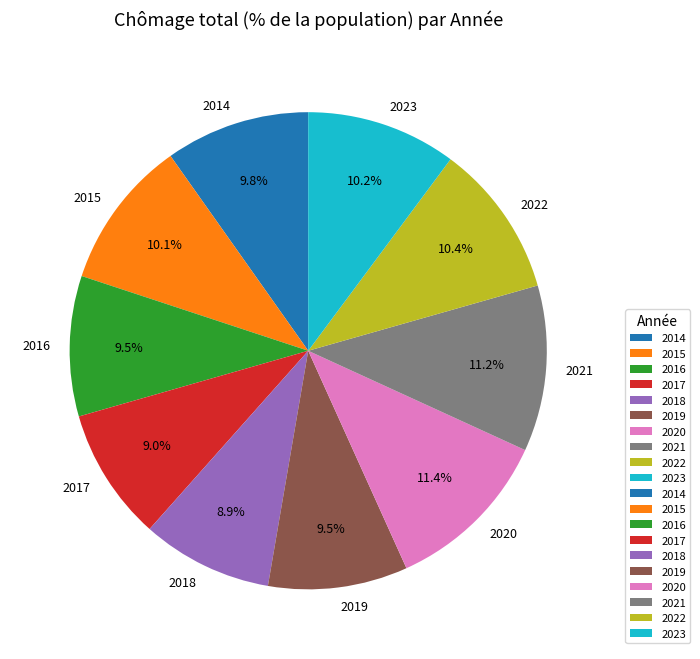

Count the number of slices in the pie.

10